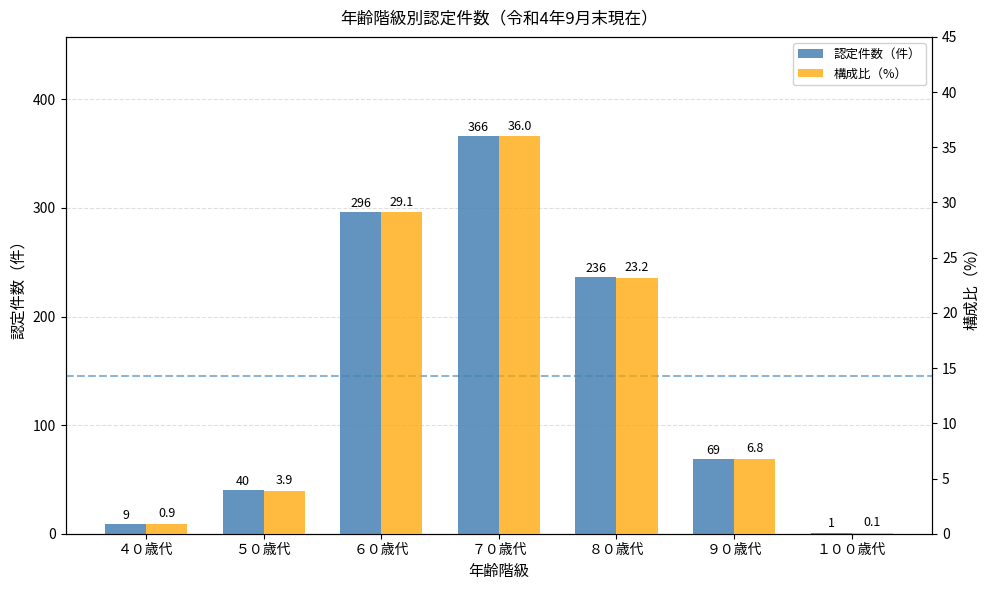

How many groups of bars are there?

7